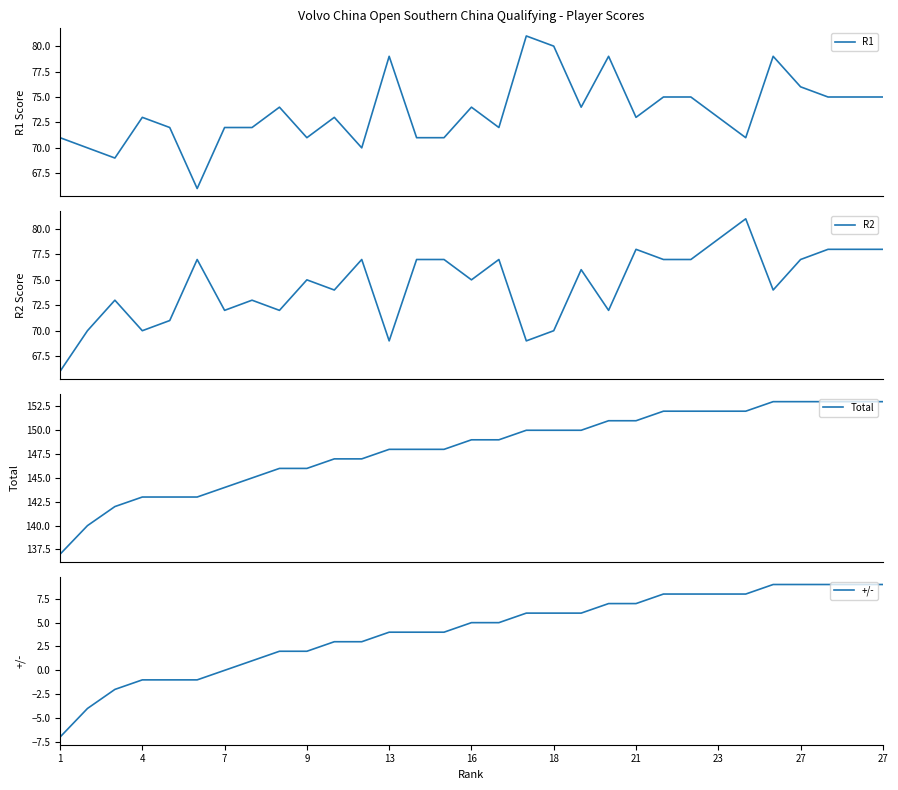

What is the sum of all R2 values?

2309